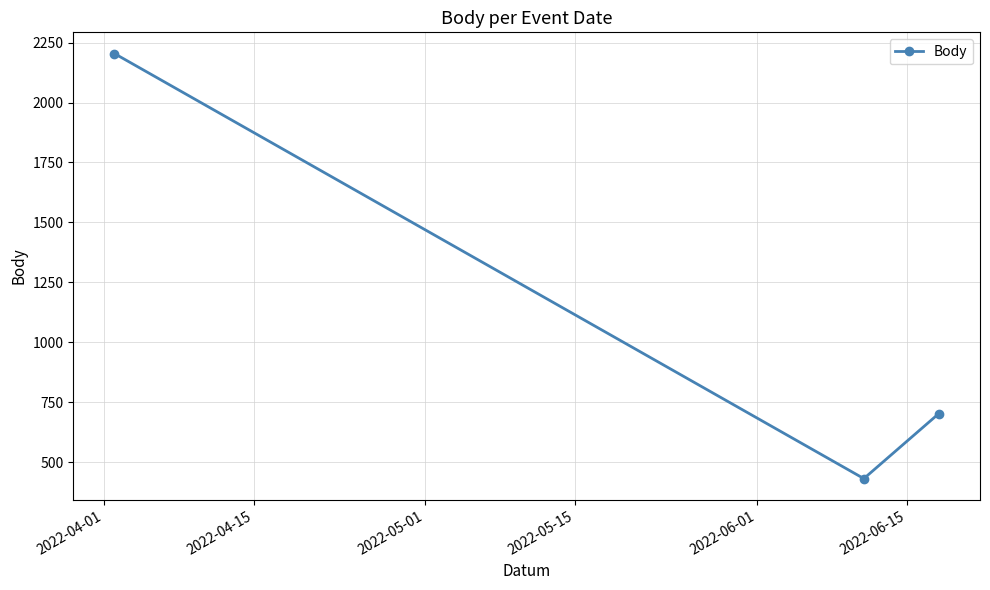

What is the value of the 1st point from the left?

2204